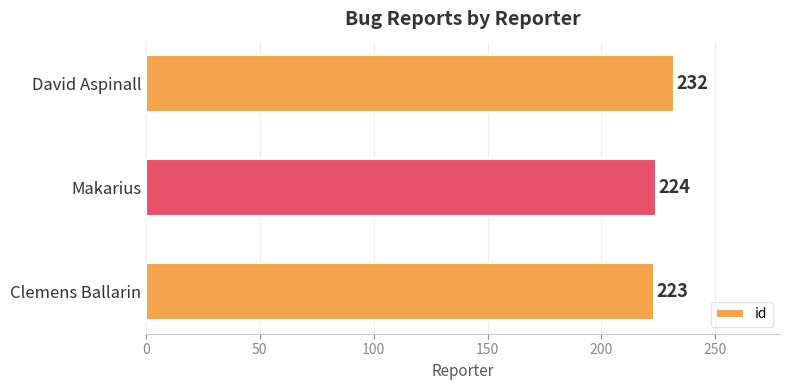

What is the sum of all values?

679